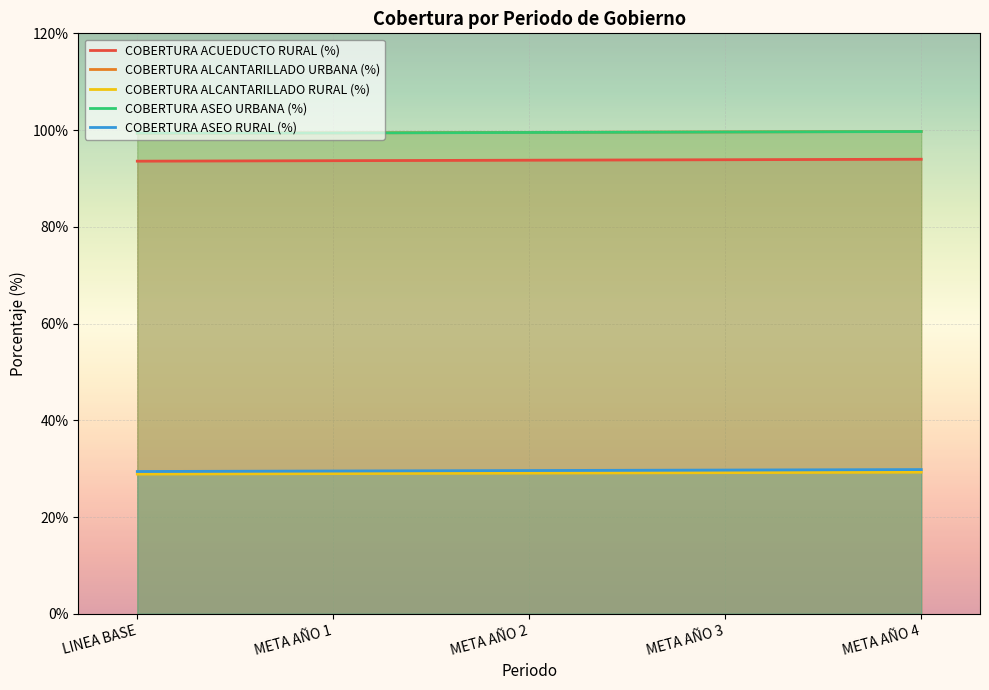

Reading left to right, list all the values displayed in this chart.

COBERTURA ACUEDUCTO RURAL (%): LINEA BASE=93.6	META AÑO 1=93.7	META AÑO 2=93.8	META AÑO 3=93.9	META AÑO 4=94.0
COBERTURA ALCANTARILLADO URBANA (%): LINEA BASE=99.3	META AÑO 1=99.4	META AÑO 2=99.5	META AÑO 3=99.6	META AÑO 4=99.7
COBERTURA ALCANTARILLADO RURAL (%): LINEA BASE=28.9	META AÑO 1=29.0	META AÑO 2=29.1	META AÑO 3=29.2	META AÑO 4=29.3
COBERTURA ASEO URBANA (%): LINEA BASE=99.4	META AÑO 1=99.4	META AÑO 2=99.5	META AÑO 3=99.6	META AÑO 4=99.7
COBERTURA ASEO RURAL (%): LINEA BASE=29.4	META AÑO 1=29.5	META AÑO 2=29.6	META AÑO 3=29.7	META AÑO 4=29.8